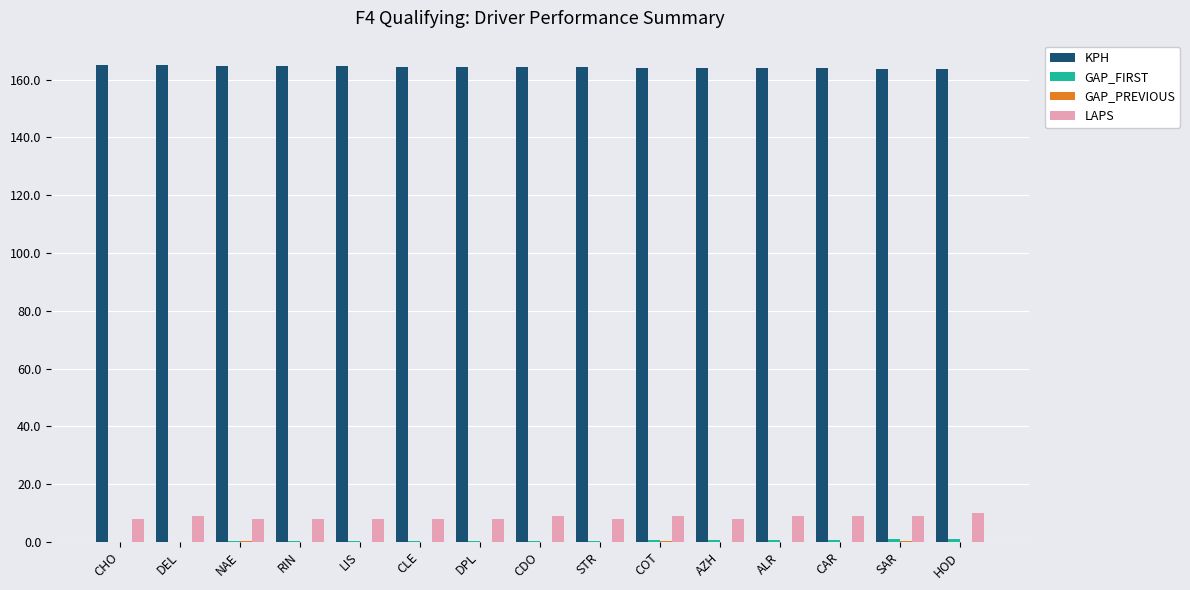

What is the total value across all series at LIS?

173.0